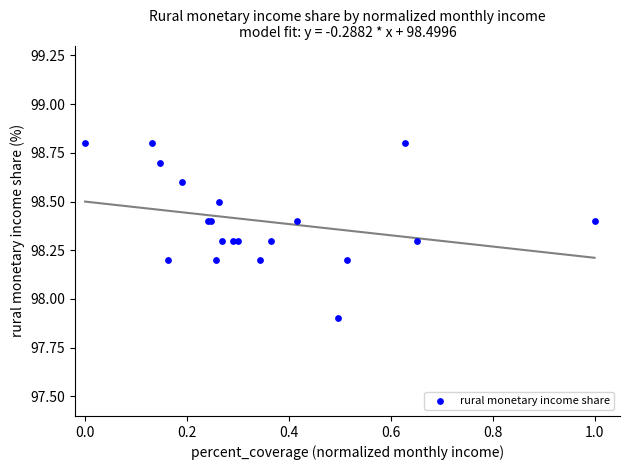

What Y value in the scatter plot is closest to 98?

97.9